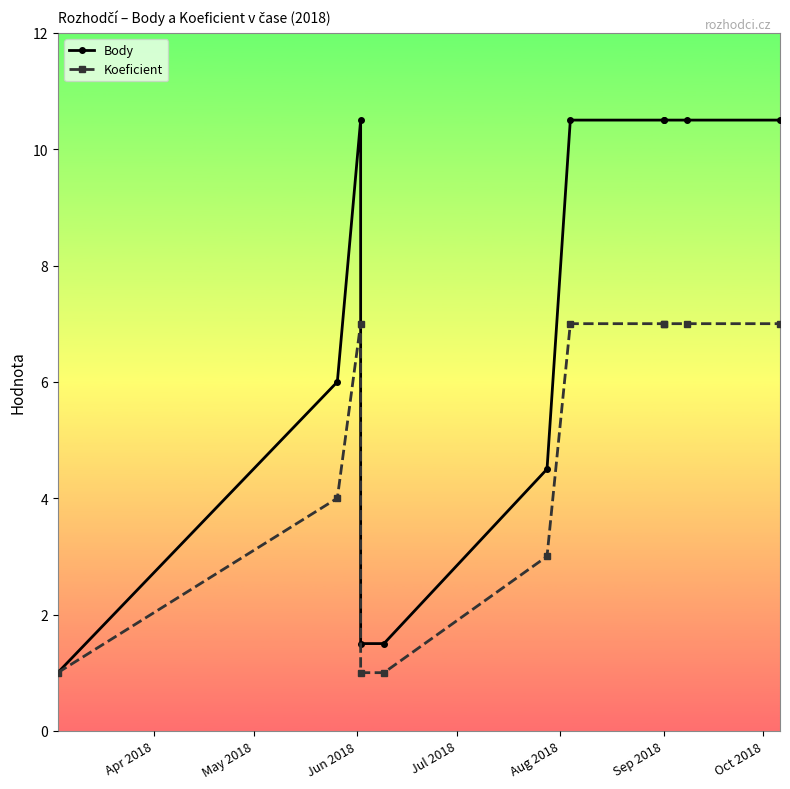

What position from the left is 7?

8